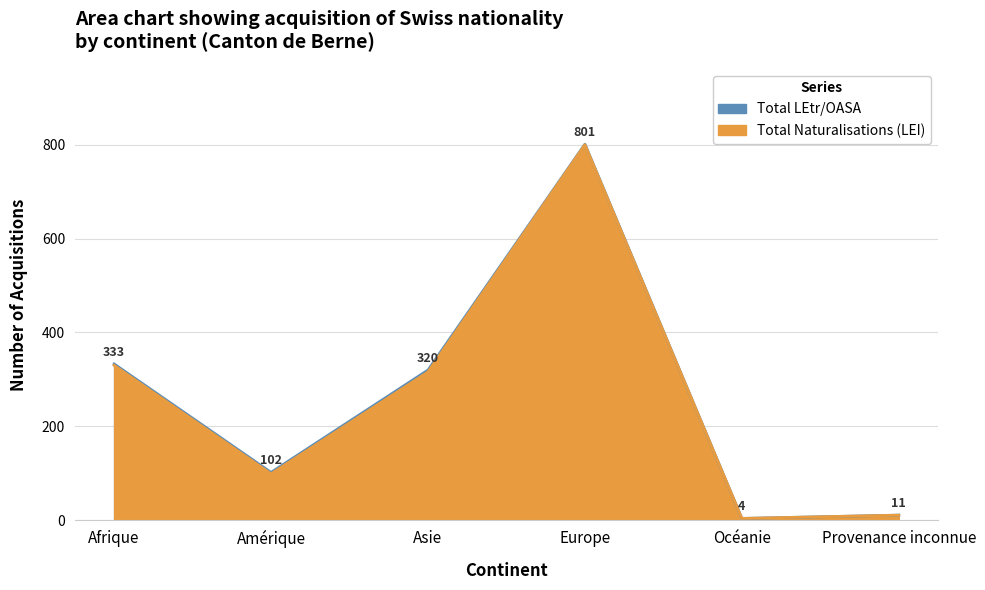

At which label is Total Naturalisations (LEI) closest to 402?

Afrique